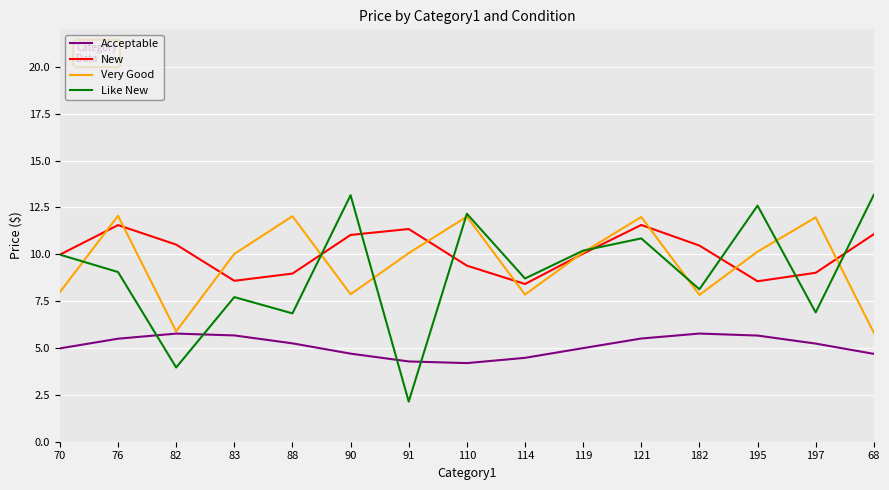

Does the chart display data point markers on the line(s)?

No